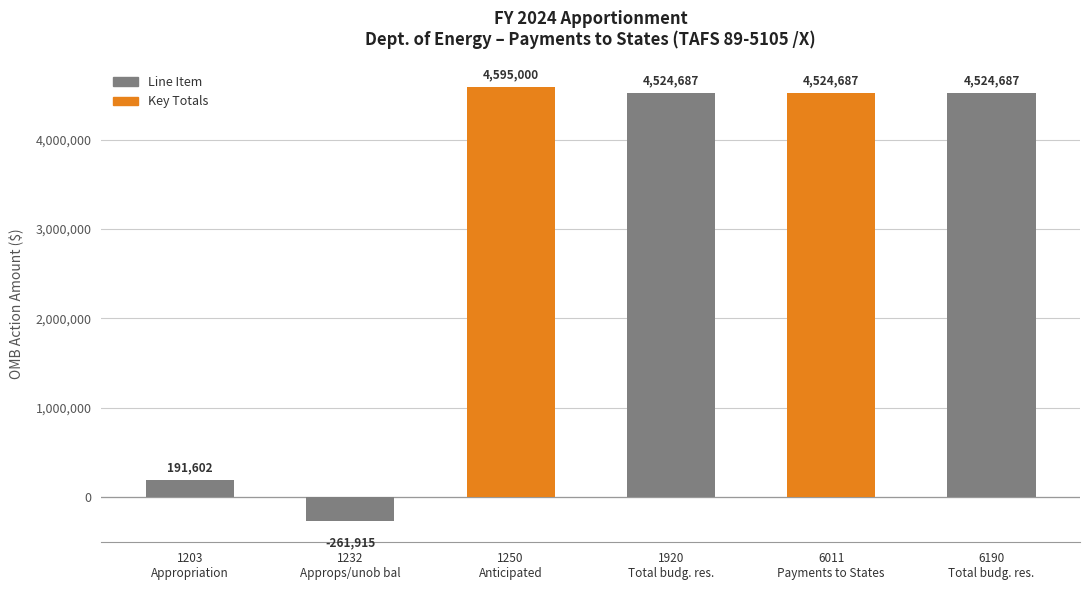

What is the difference between the maximum and minimum values?

4856915